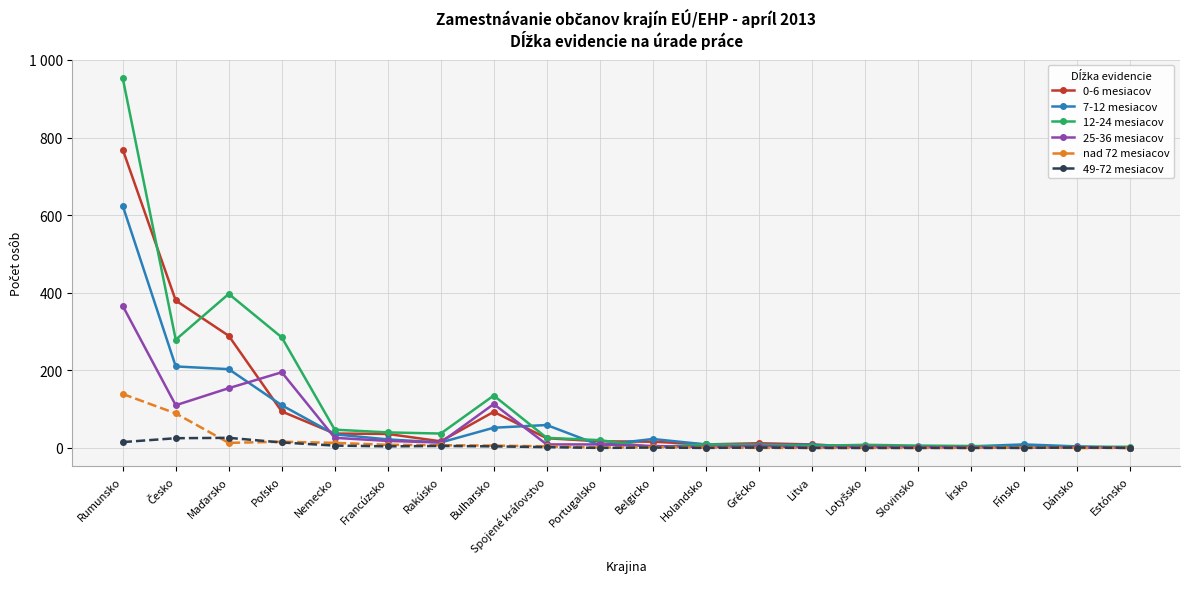

Which category has the highest value in the 7-12 mesiacov series?

Rumunsko